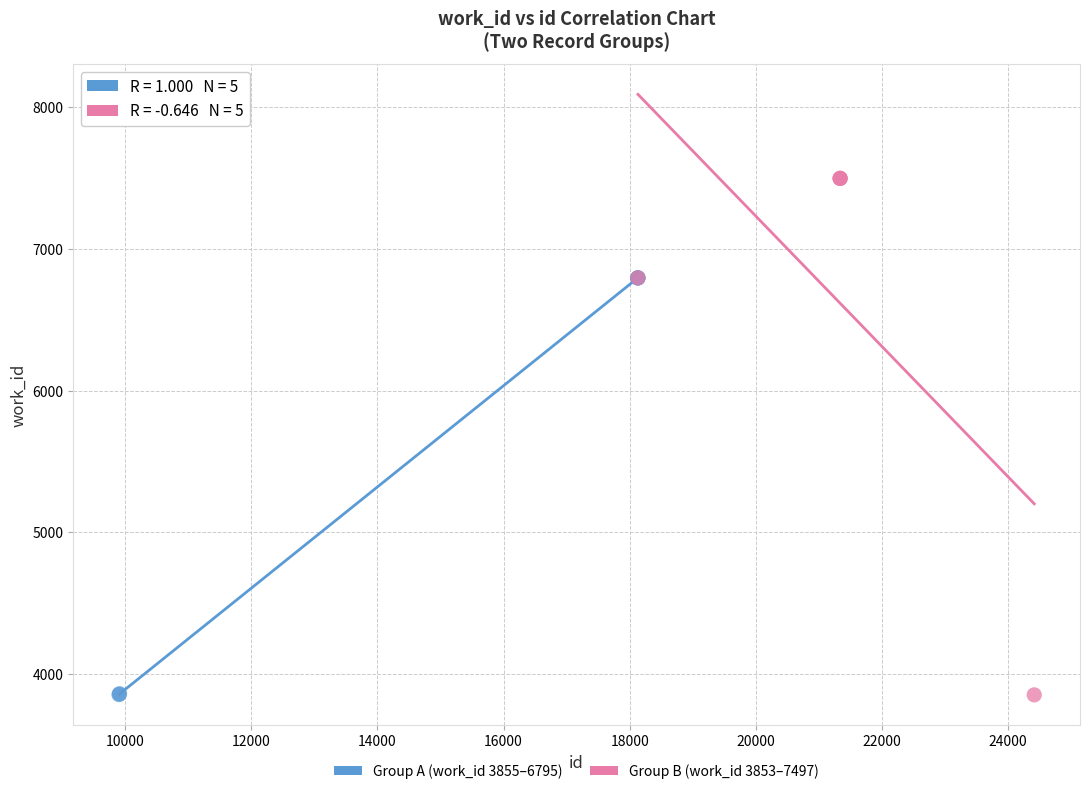

Which series reaches the maximum Y coordinate?

Group B (work_id 3853–7497)